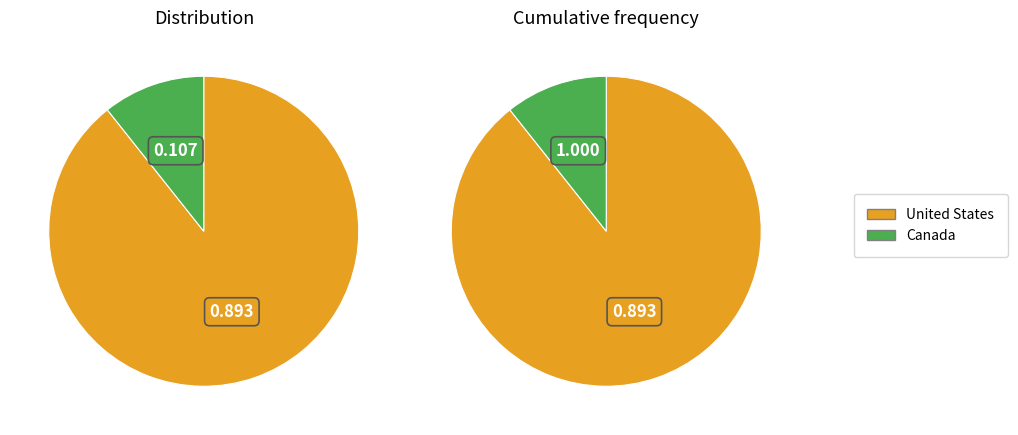

Combined, what portion of the pie is Canada and United States?

100.0%